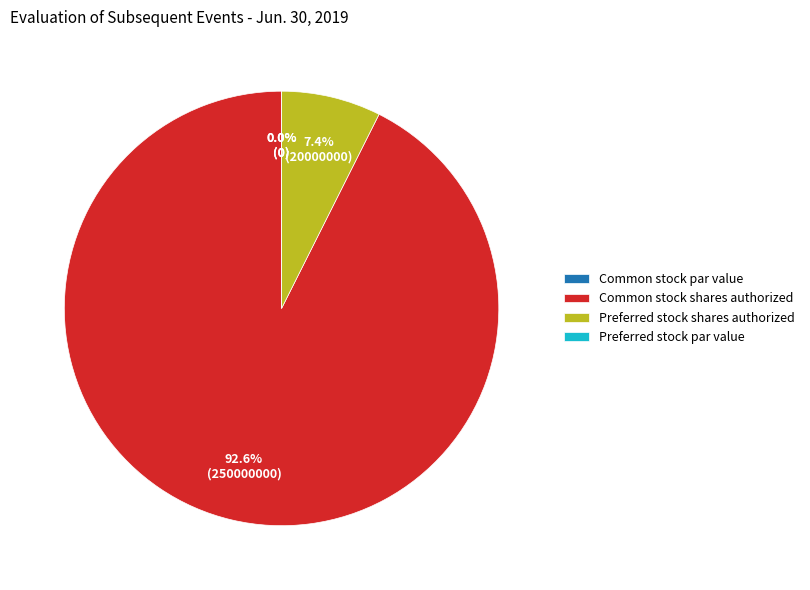

Is it true that Preferred stock, par value is 8% of the pie?

False